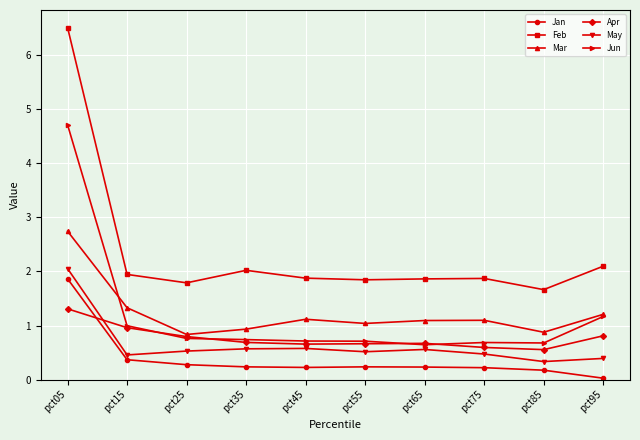

True or false: Feb and Mar cross at least once.

False